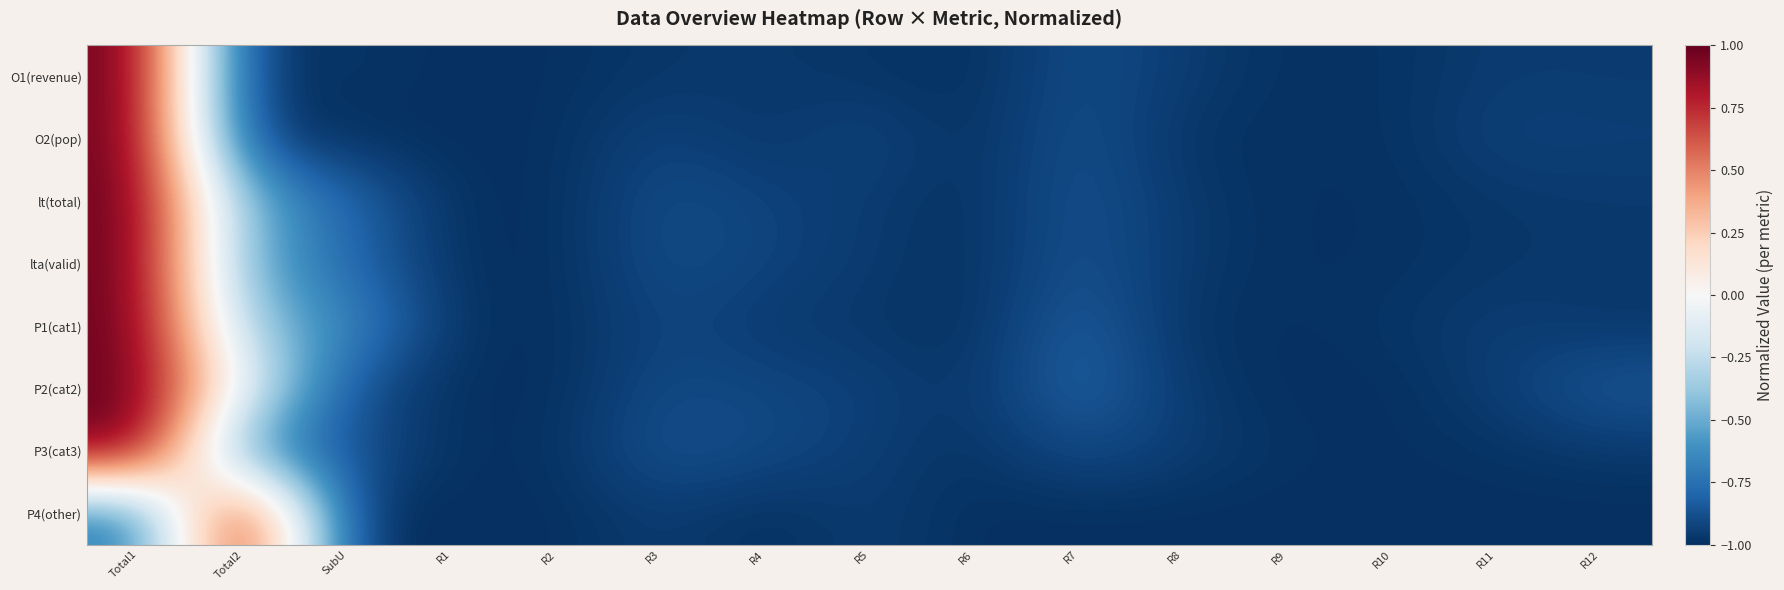

Rank the series at R4 from highest to lowest value.

P3(cat3), P2(cat2), lta(valid), lt(total), P1(cat1), O1(revenue), O2(pop), P4(other)